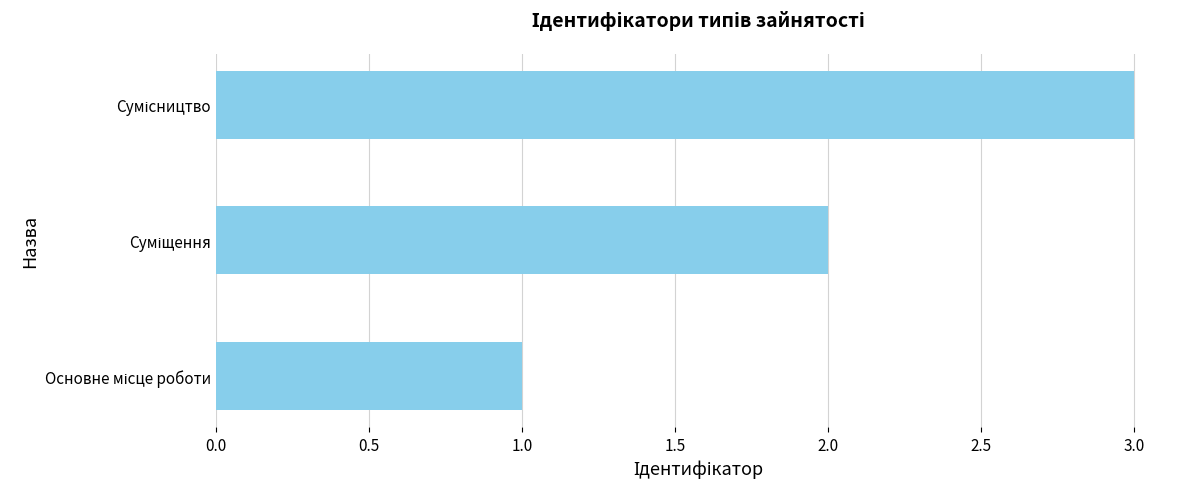

What is the greatest value displayed?

3